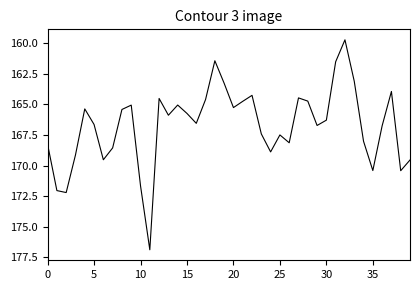

What is the minimum value shown in the chart?

159.7